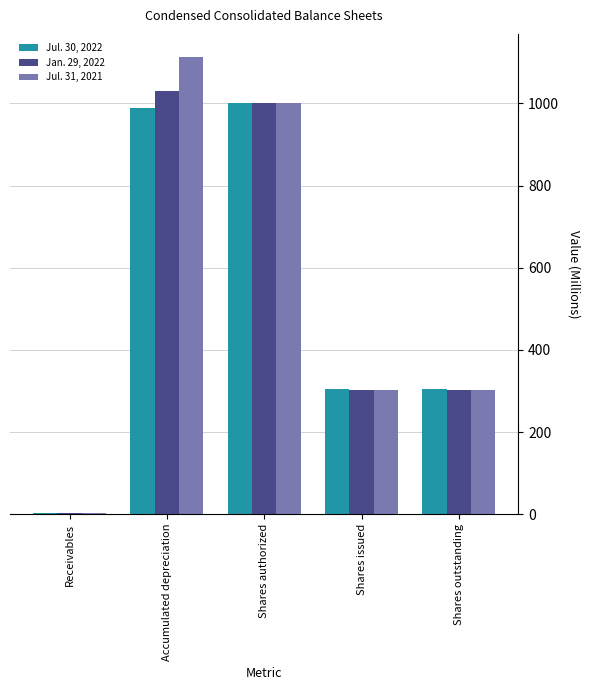

Which series has the largest range (max minus min)?

Jul. 31, 2021